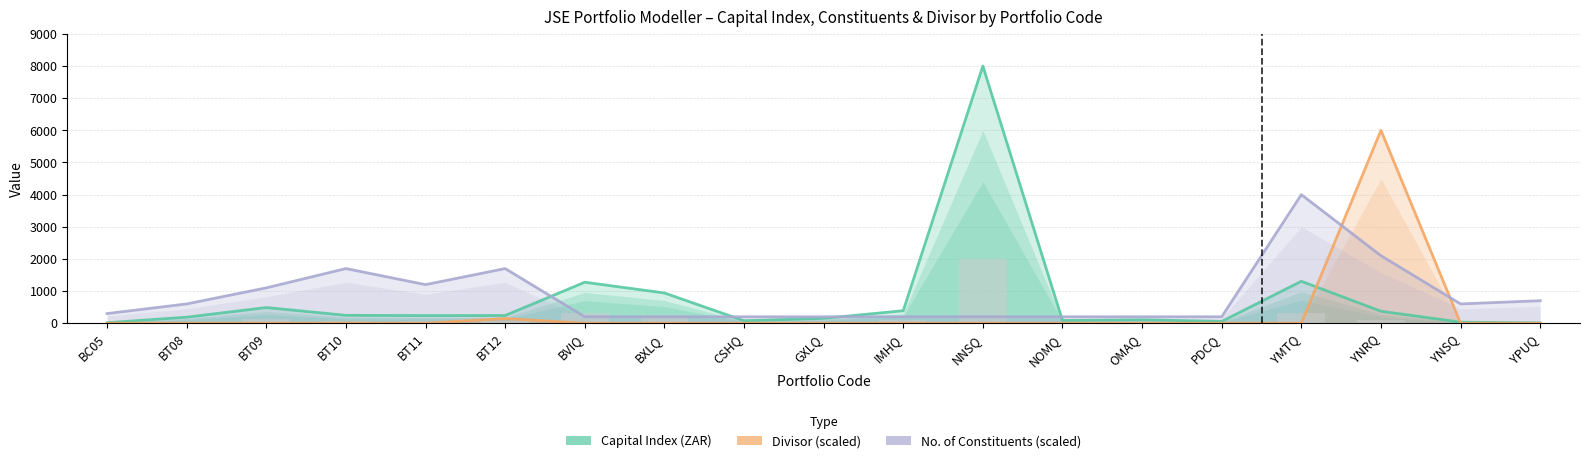

Between CSHQ and NNSQ, which is larger?

NNSQ